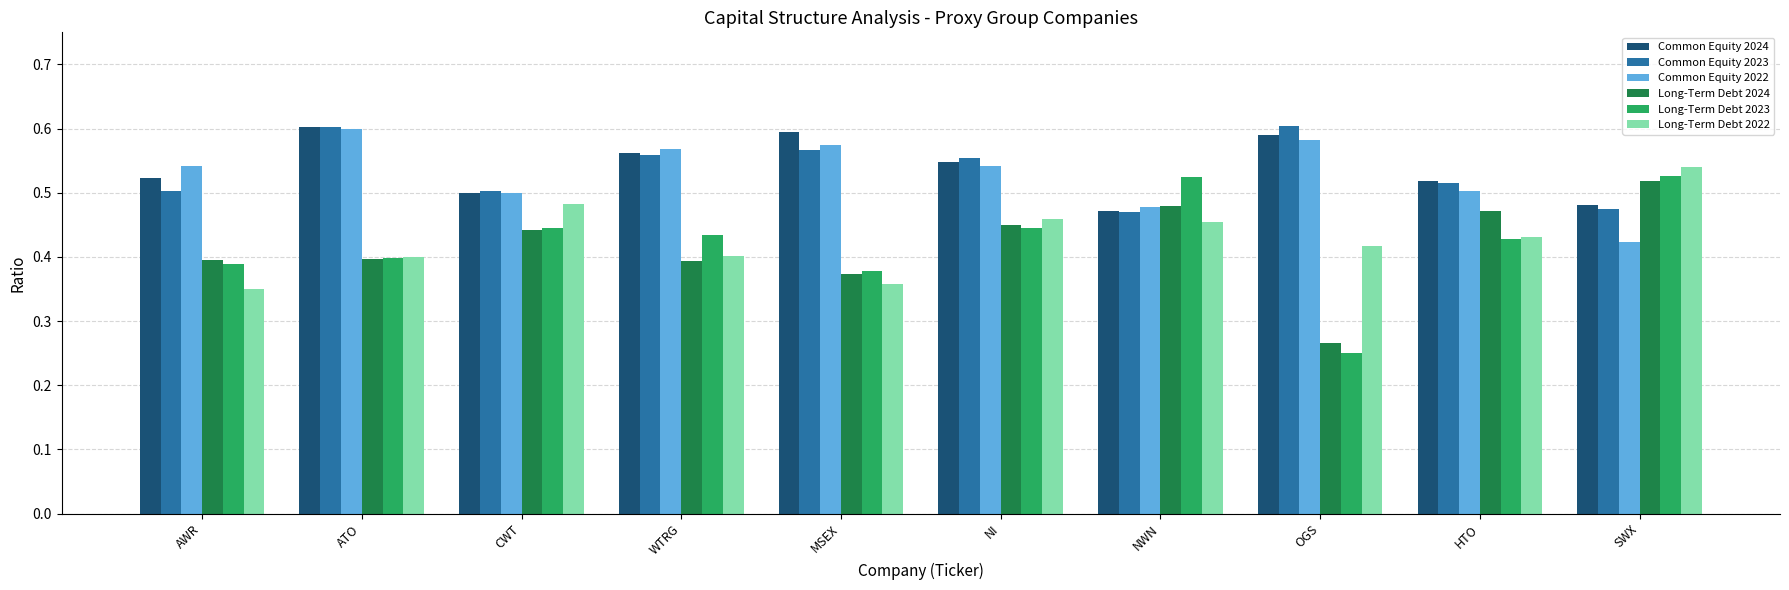

Is the value of Long-Term Debt 2024 at WTRG greater than the value of Long-Term Debt 2022 at OGS?

No